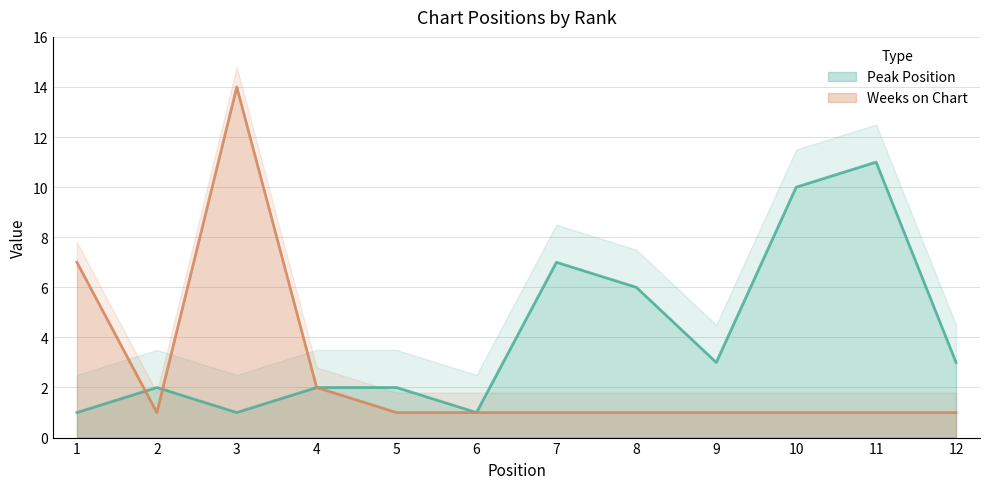

What is the sum of all Peak Position values?

49